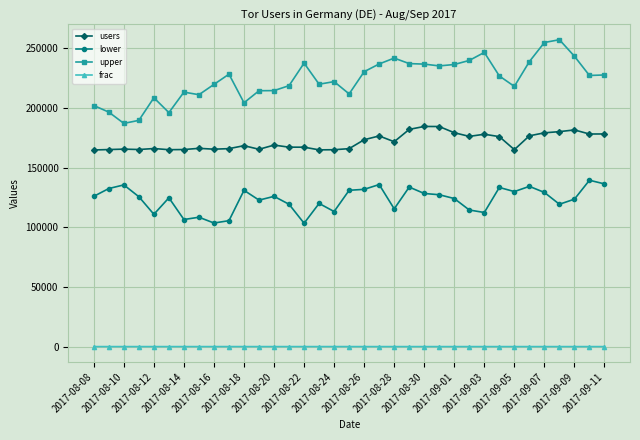

True or false: upper and lower cross at least once.

False